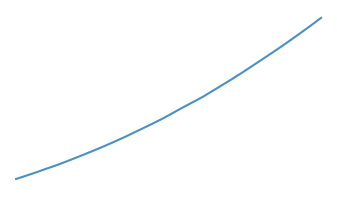

Reading right to left, extract all data points from this chart.

4204.7	4106.0	4010.5	3916.5	3823.8	3734.8	3647.2	3559.7	3472.8	3389.1	3308.3	3228.0	3148.1	3077.4	3007.6	2934.9	2861.8	2795.8	2731.2	2668.1	2604.7	2545.3	2487.2	2431.9	2377.9	2325.2	2273.2	2224.0	2178.8	2131.1	2087.4	2044.6